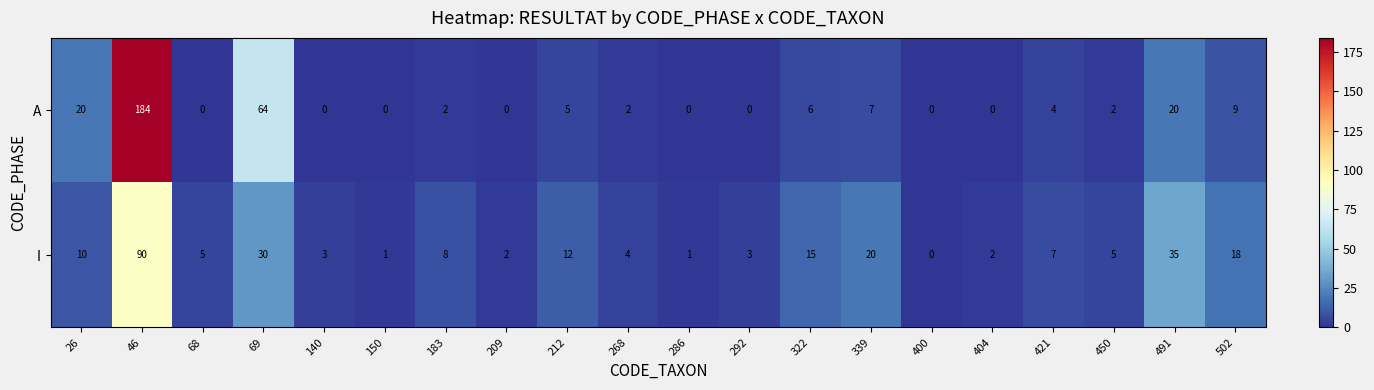

Which series changed the most between 46 and 339?

A